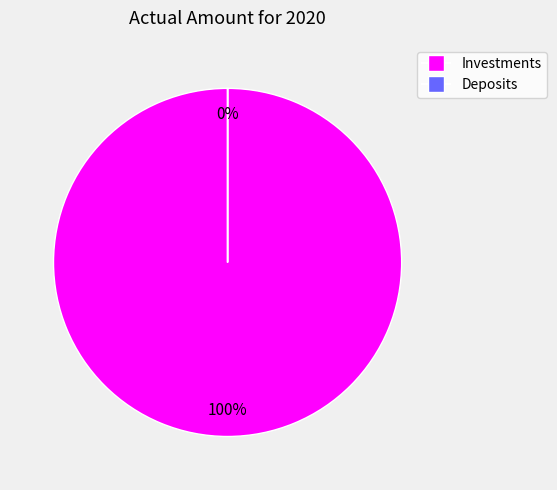

Which slice represents more than half of the pie?

Investments